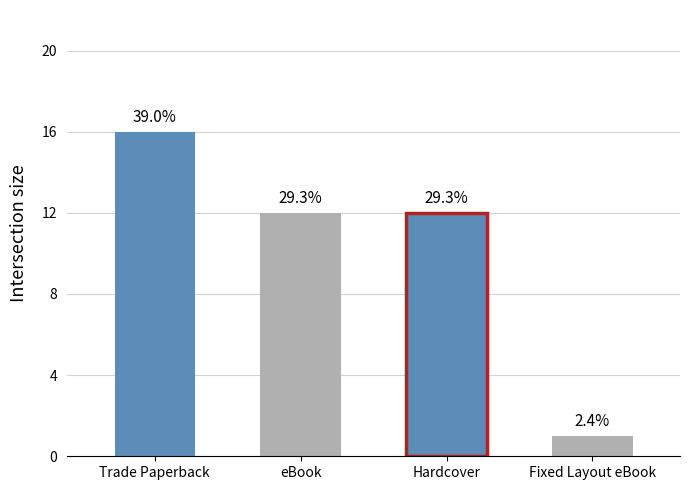

How many bars are there in total?

4